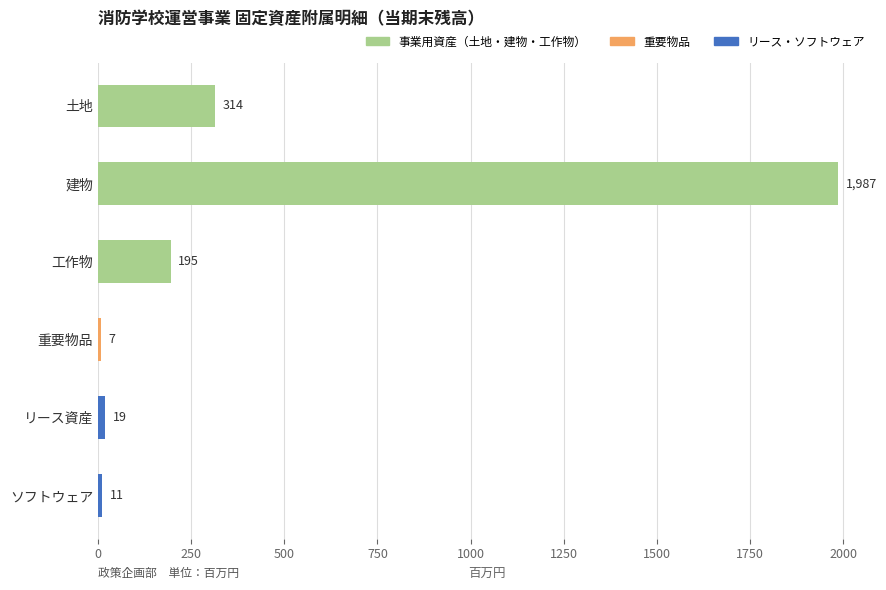

What is the difference between the second highest and minimum values?

307.4